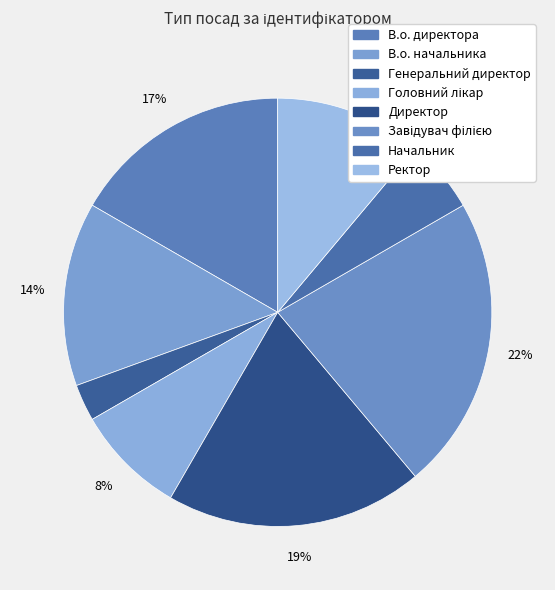

To the nearest percent, what percentage of the pie is Генеральний директор?

3%